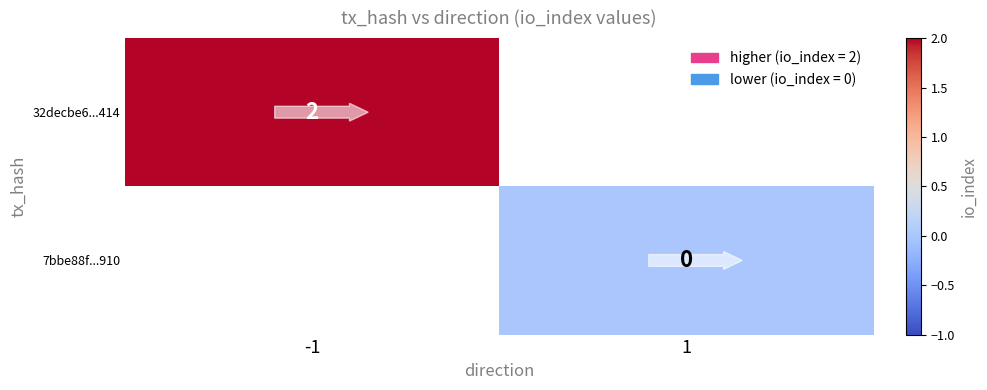

Is it true that 32decbe6...414 equals 2 at -1?

True